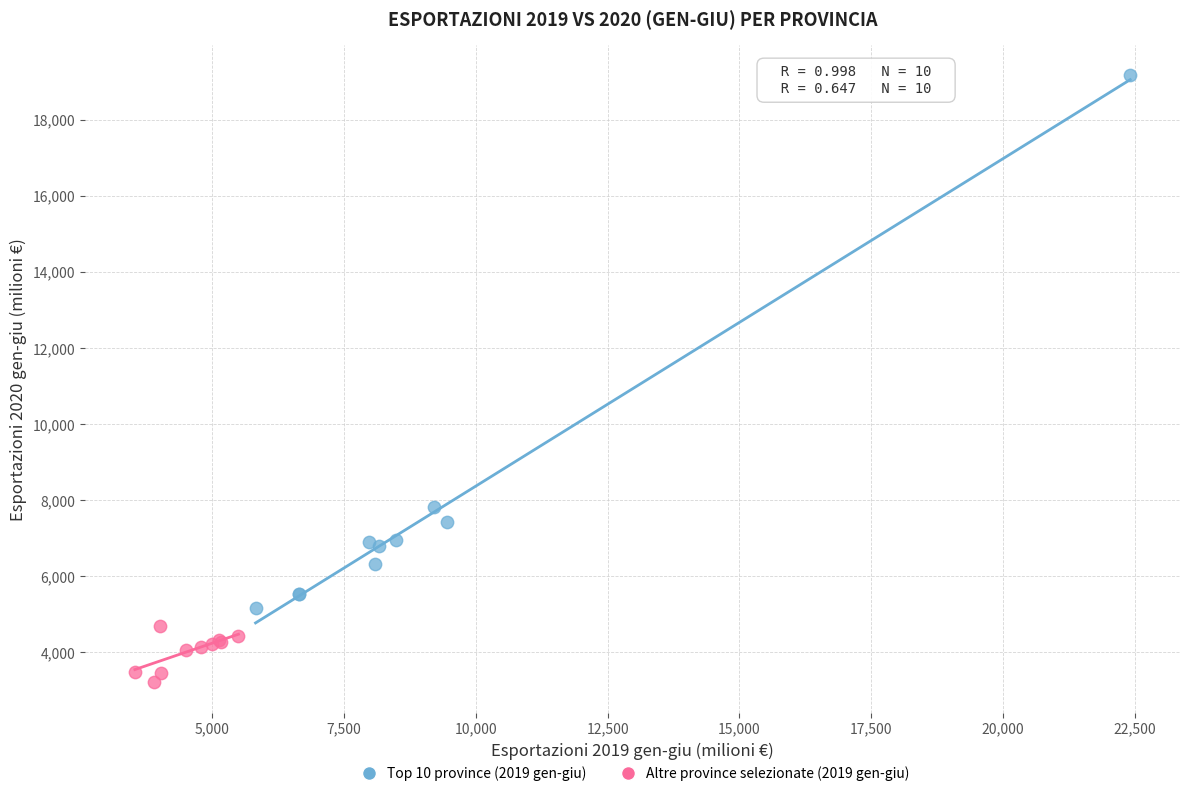

Which series contains the highest Y value?

Top 10 province (2019 gen-giu)